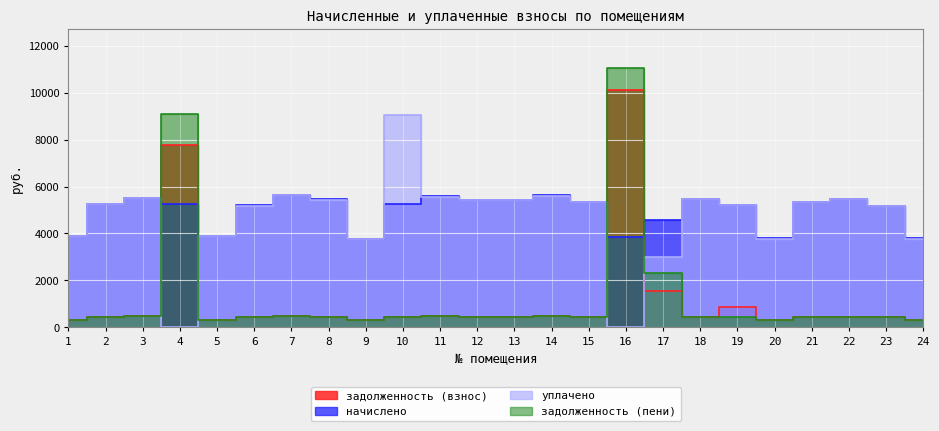

Reading right to left, extract all data points from this chart.

задолженность (взнос): 24=316.0	23=430.9	22=455.5	21=446.3	20=316.0	19=868.0	18=455.5	17=1561.2	16=10097.0	15=445.3	14=468.9	13=453.5	12=453.5	11=465.8	10=439.1	9=315.0	8=454.5	7=469.9	6=433.0	5=325.2	4=7754.1	3=460.7	2=439.1	1=325.2
начислено: 24=3792.1	23=5171.0	22=5466.5	21=5355.7	20=3792.1	19=5208.0	18=5466.5	17=4567.8	16=3829.1	15=5343.4	14=5626.6	13=5441.9	12=5441.9	11=5589.6	10=5269.6	9=3779.8	8=5454.2	7=5638.9	6=5195.6	5=3902.9	4=5269.6	3=5528.0	2=5269.6	1=3902.9
уплачено: 24=3780.1	23=5154.7	22=5449.2	21=5338.8	20=3780.1	19=5191.5	18=5449.2	17=2997.0	16=0.0	15=5326.4	14=5608.7	13=5424.6	12=5424.6	11=5571.9	10=9054.8	9=3767.8	8=5437.0	7=5621.1	6=5179.2	5=3890.5	4=0.0	3=5510.5	2=5252.9	1=3891.3
задолженность (пени): 24=316.0	23=430.9	22=455.5	21=446.3	20=316.0	19=434.0	18=455.5	17=2303.2	16=11054.3	15=445.3	14=468.9	13=453.5	12=453.5	11=465.8	10=439.1	9=315.0	8=454.5	7=469.9	6=433.0	5=325.2	4=9071.5	3=460.7	2=439.1	1=324.5